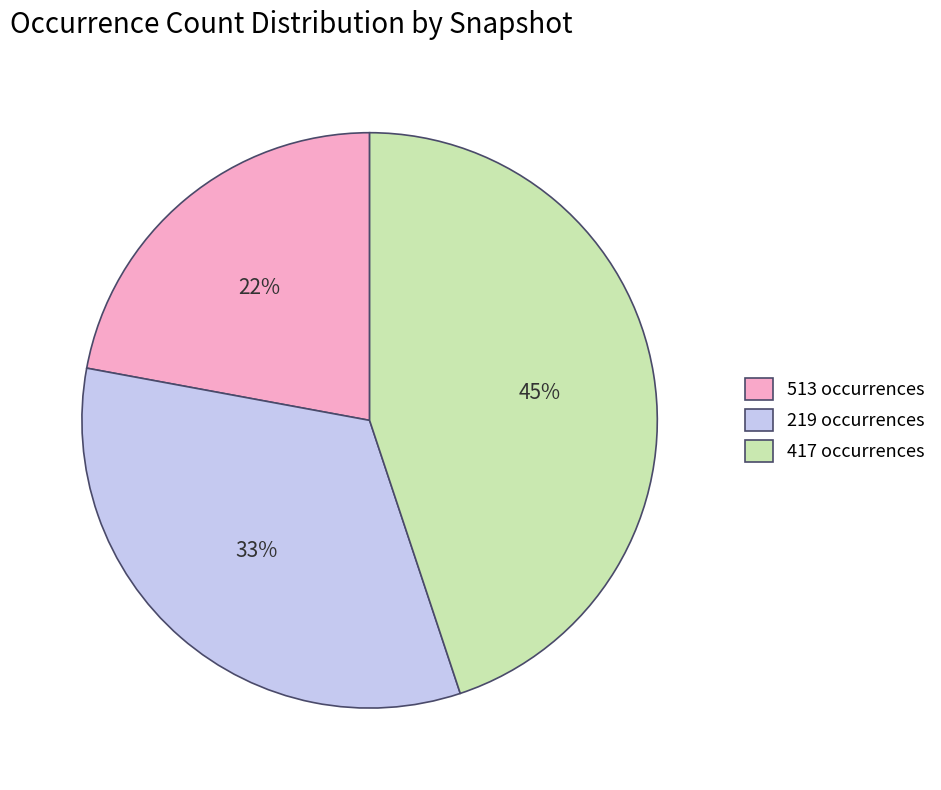

Is the sum of 513 occurrences and 417 occurrences greater than half?

Yes